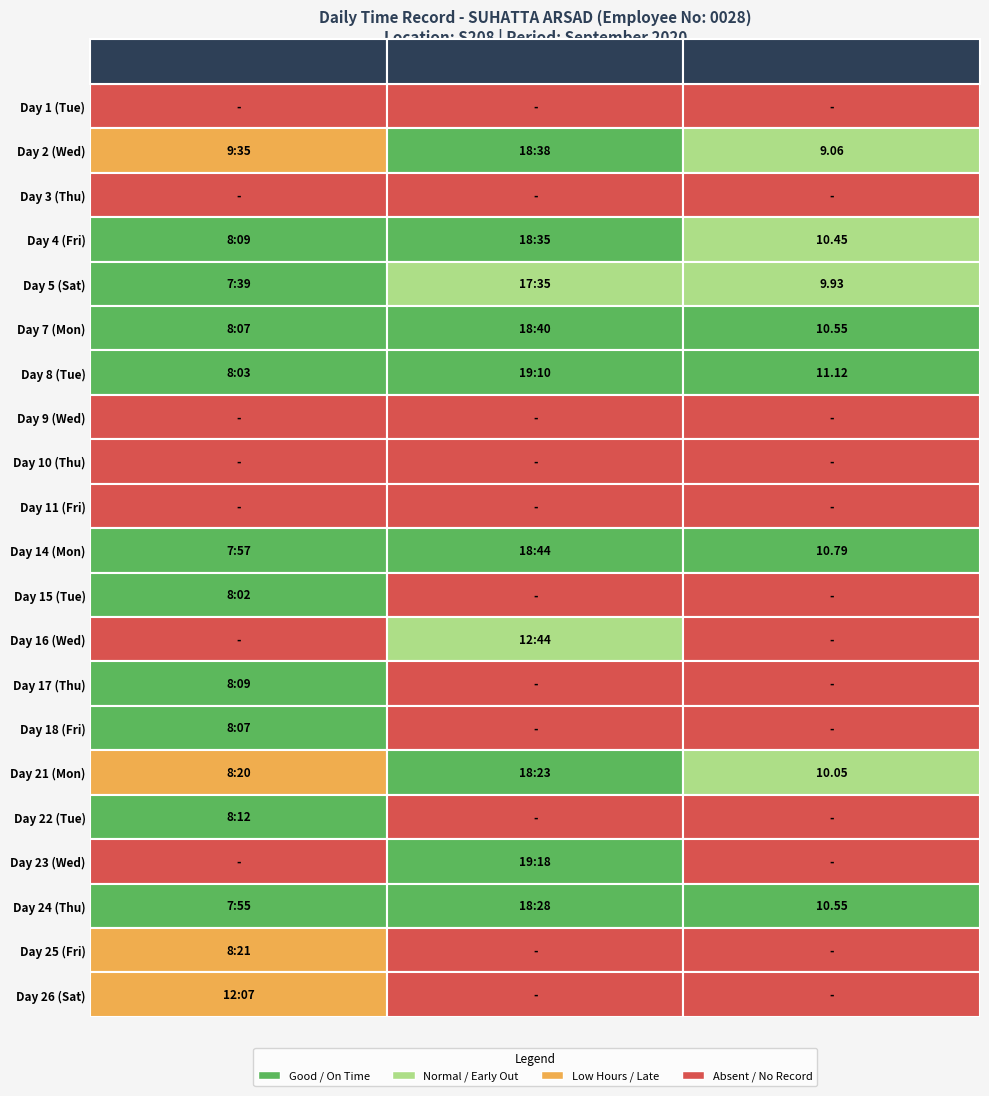

Reading left to right, transcribe all the data shown in this chart.

Day 1 (Tue): 0.0	0.0	0.0
Day 2 (Wed): 9.3	18.4	9.1
Day 3 (Thu): 0.0	0.0	0.0
Day 4 (Fri): 8.1	18.4	10.4
Day 5 (Sat): 7.4	17.4	9.9
Day 7 (Mon): 8.1	18.4	10.6
Day 8 (Tue): 8.0	19.1	11.1
Day 9 (Wed): 0.0	0.0	0.0
Day 10 (Thu): 0.0	0.0	0.0
Day 11 (Fri): 0.0	0.0	0.0
Day 14 (Mon): 7.6	18.4	10.8
Day 15 (Tue): 8.0	0.0	0.0
Day 16 (Wed): 0.0	12.4	0.0
Day 17 (Thu): 8.1	0.0	0.0
Day 18 (Fri): 8.1	0.0	0.0
Day 21 (Mon): 8.2	18.2	10.1
Day 22 (Tue): 8.1	0.0	0.0
Day 23 (Wed): 0.0	19.2	0.0
Day 24 (Thu): 7.5	18.3	10.6
Day 25 (Fri): 8.2	0.0	0.0
Day 26 (Sat): 12.1	0.0	0.0